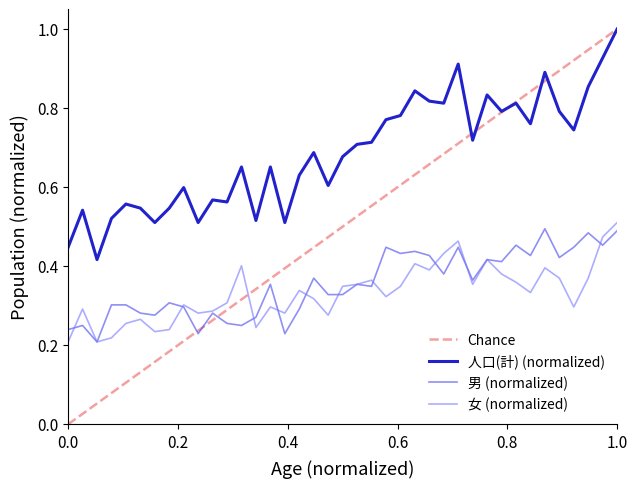

What is the highest value of the 人口(計) (normalized) series?

1.0